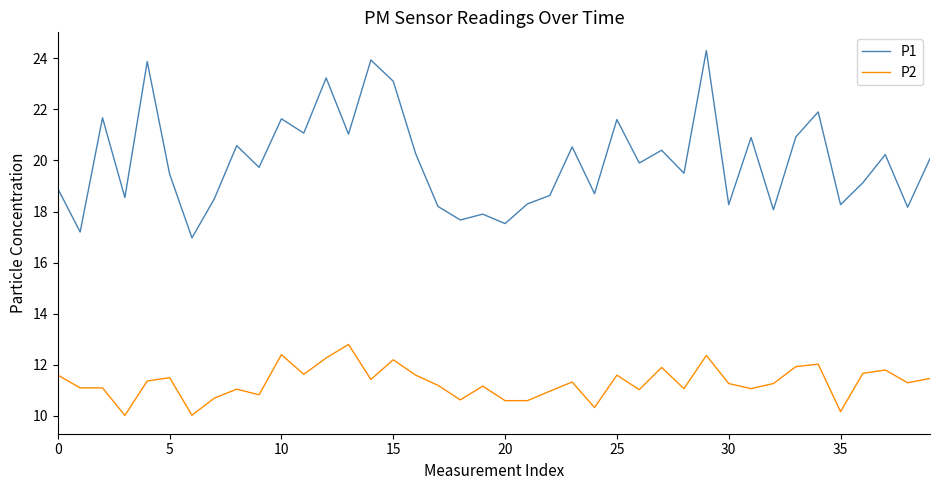

What is the smallest value displayed?

10.0